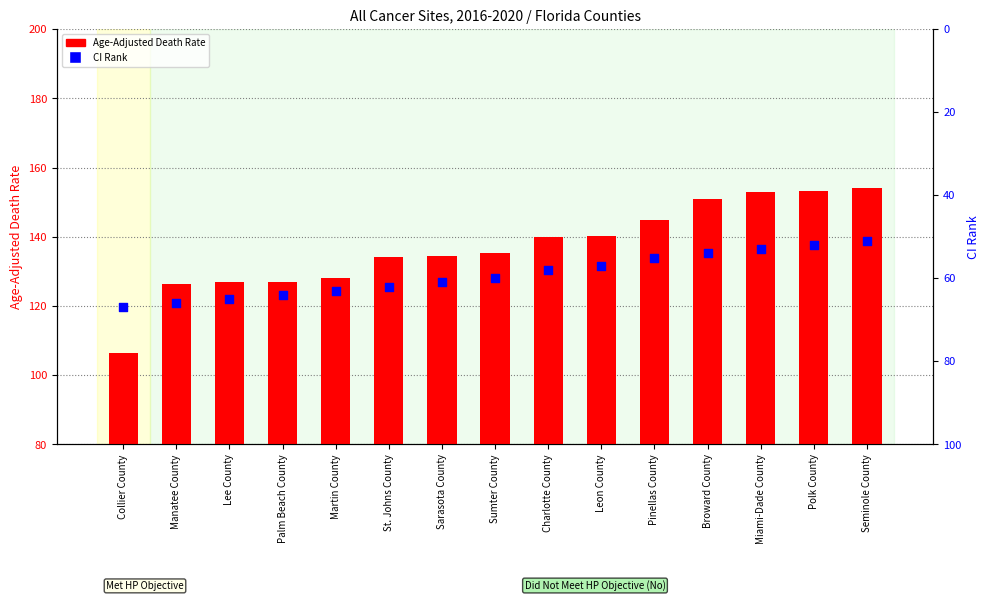

What is the total value across all series at Collier County?

173.3